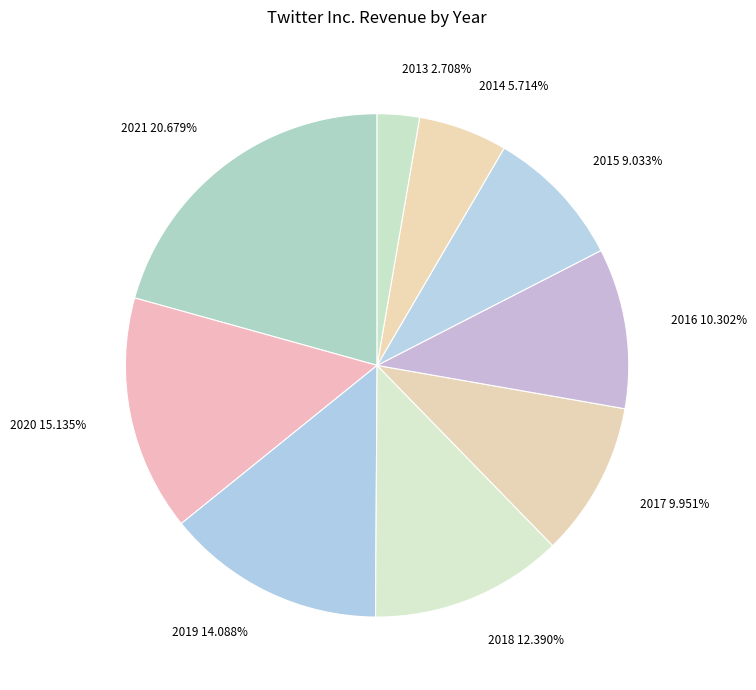

To the nearest percent, what is the average slice percentage?

11%